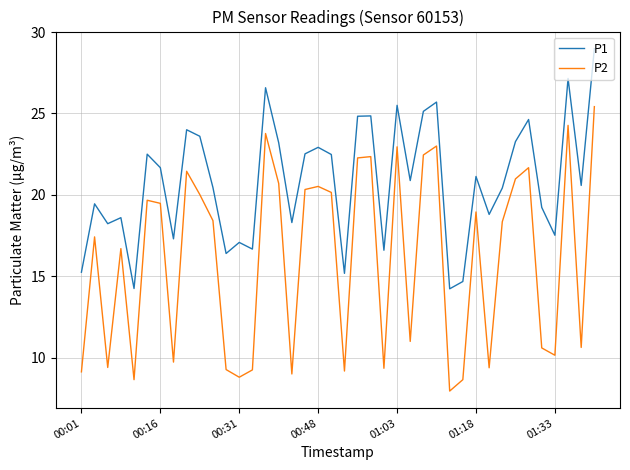

True or false: P2 and P1 cross at least once.

False